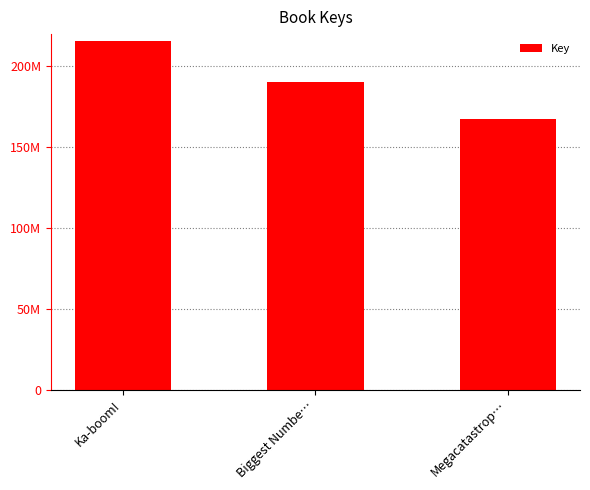

The value at Biggest Numbe… is 104358867. True or false?

False